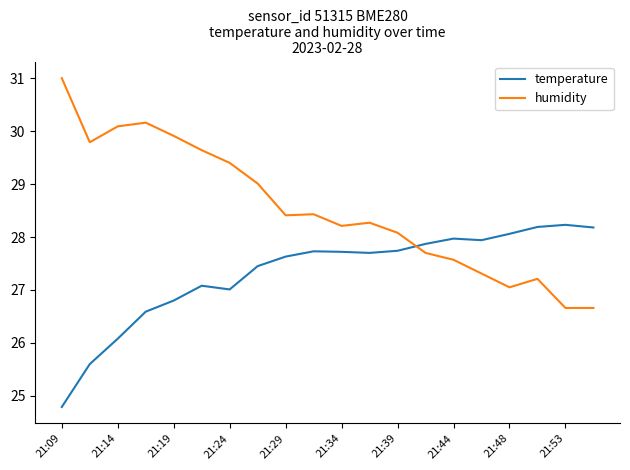

Which series has the largest total across all categories?

humidity